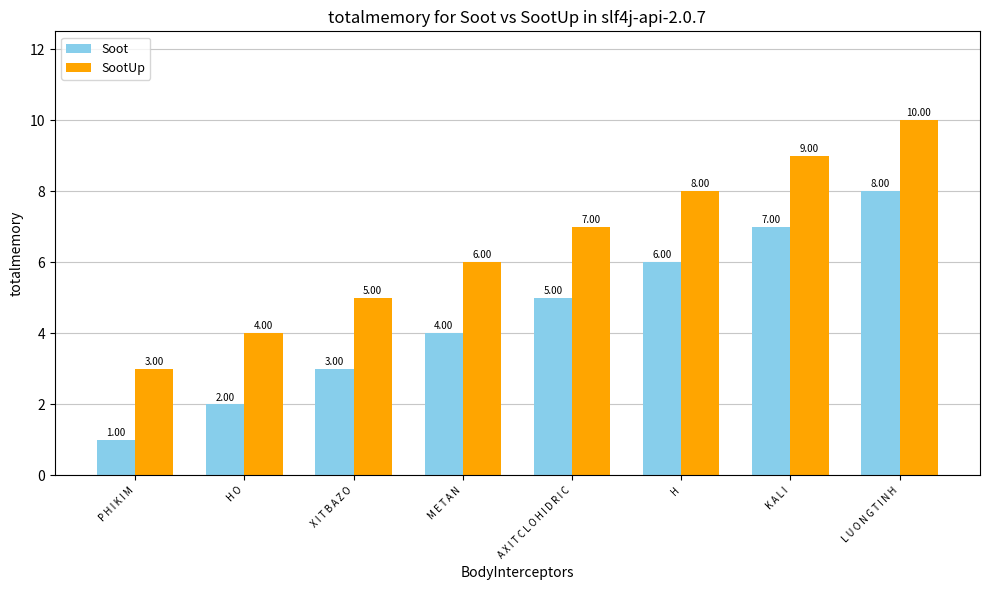

At which label is Soot closest to 4?

M E T A N